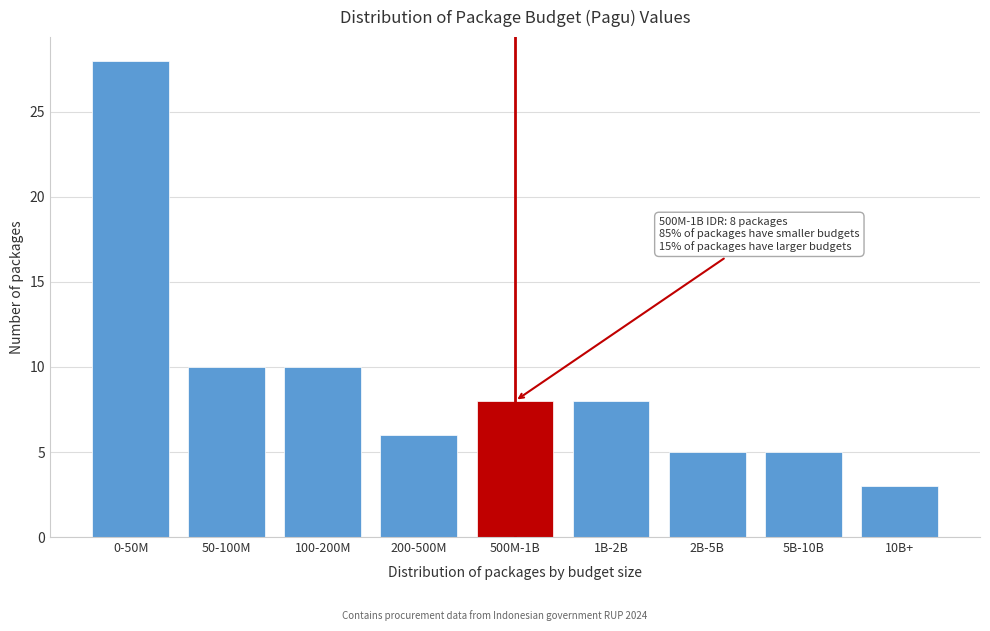

Reading left to right, what are all the values shown in this chart?

28	10	10	6	8	8	5	5	3